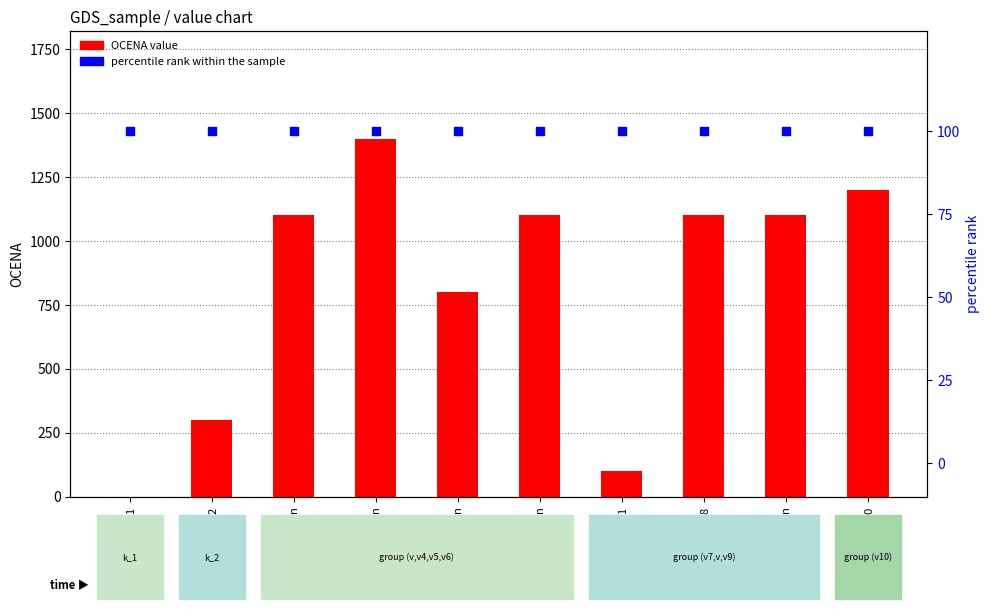

List the series in order of their overall mean, lowest first.

percentile rank within the sample, OCENA value